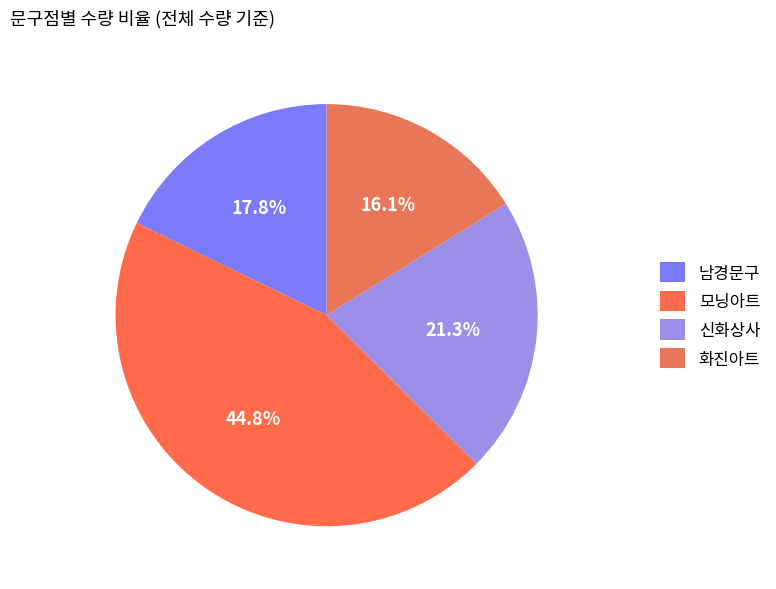

To the nearest percent, what percentage of the pie is 신화상사?

21%